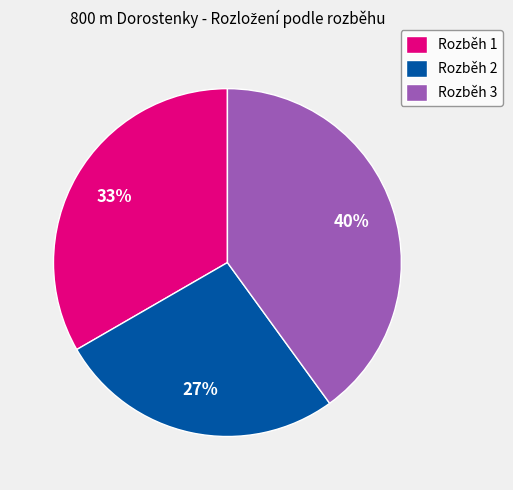

What is the largest slice in the pie chart?

Rozběh 3